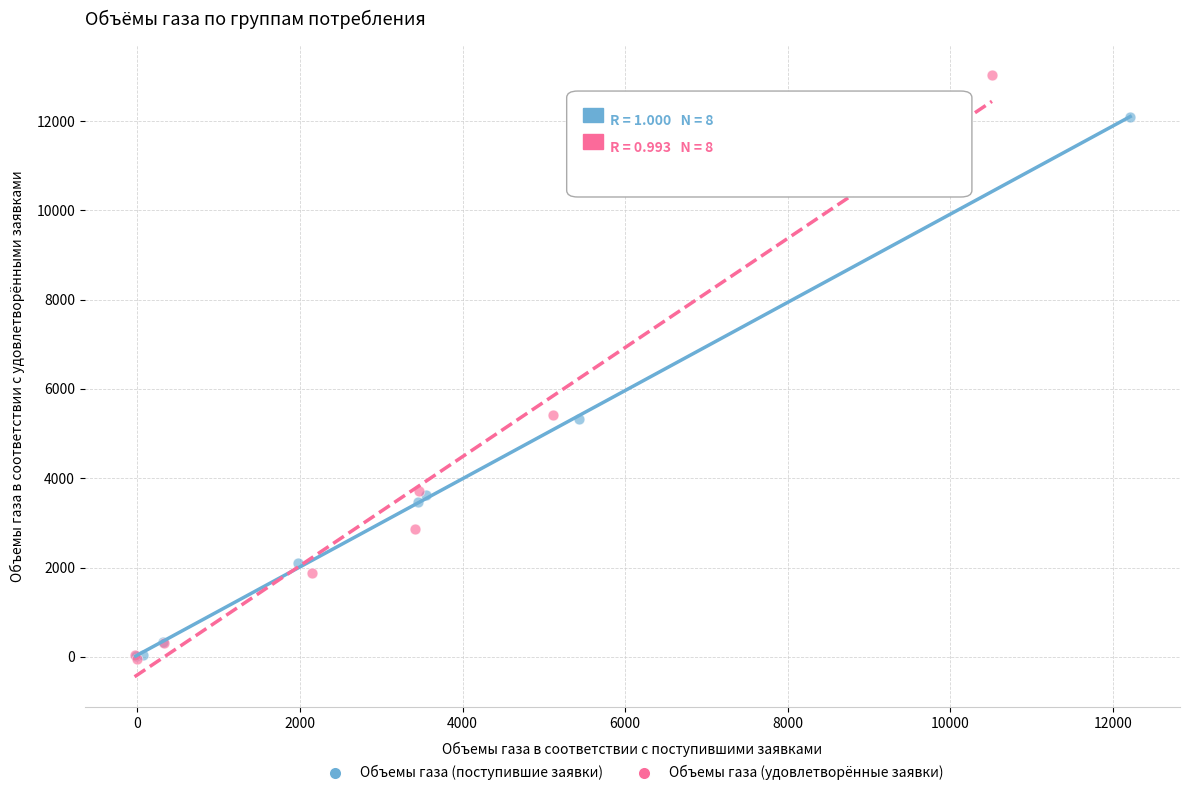

Which series has the largest Y range (max minus min)?

Объемы газа (удовлетворённые заявки)